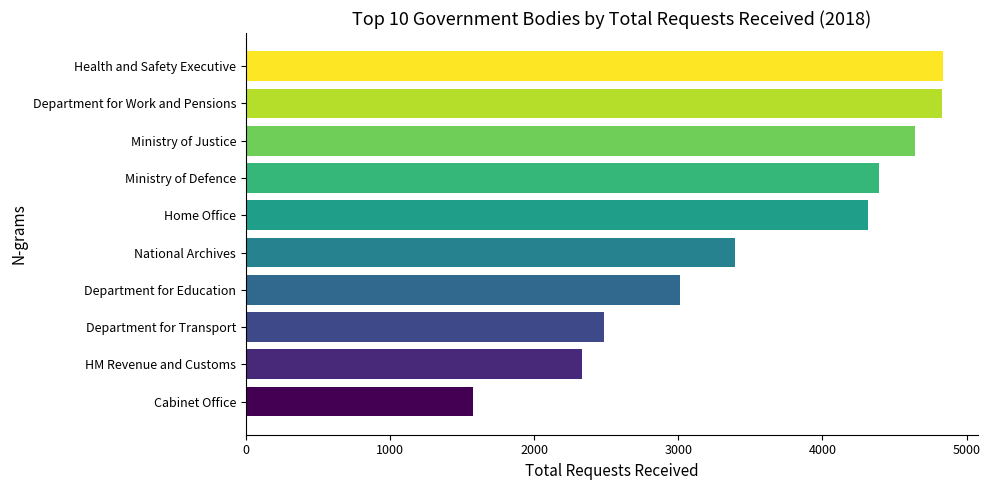

What is the difference between the second highest and second lowest values?

2497